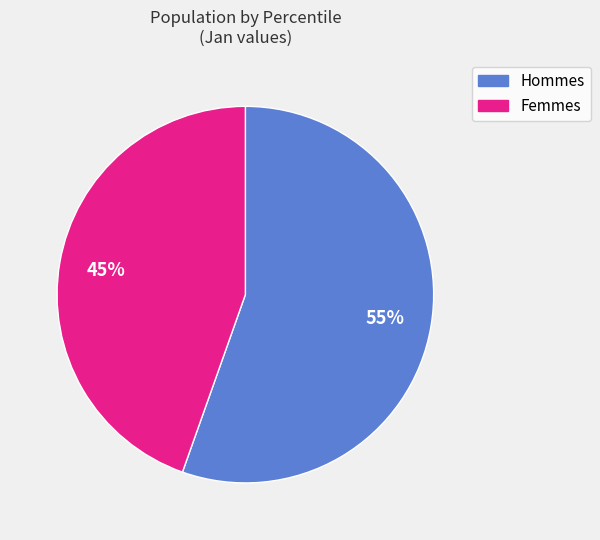

Is there any slice that represents more than half of the pie?

Yes